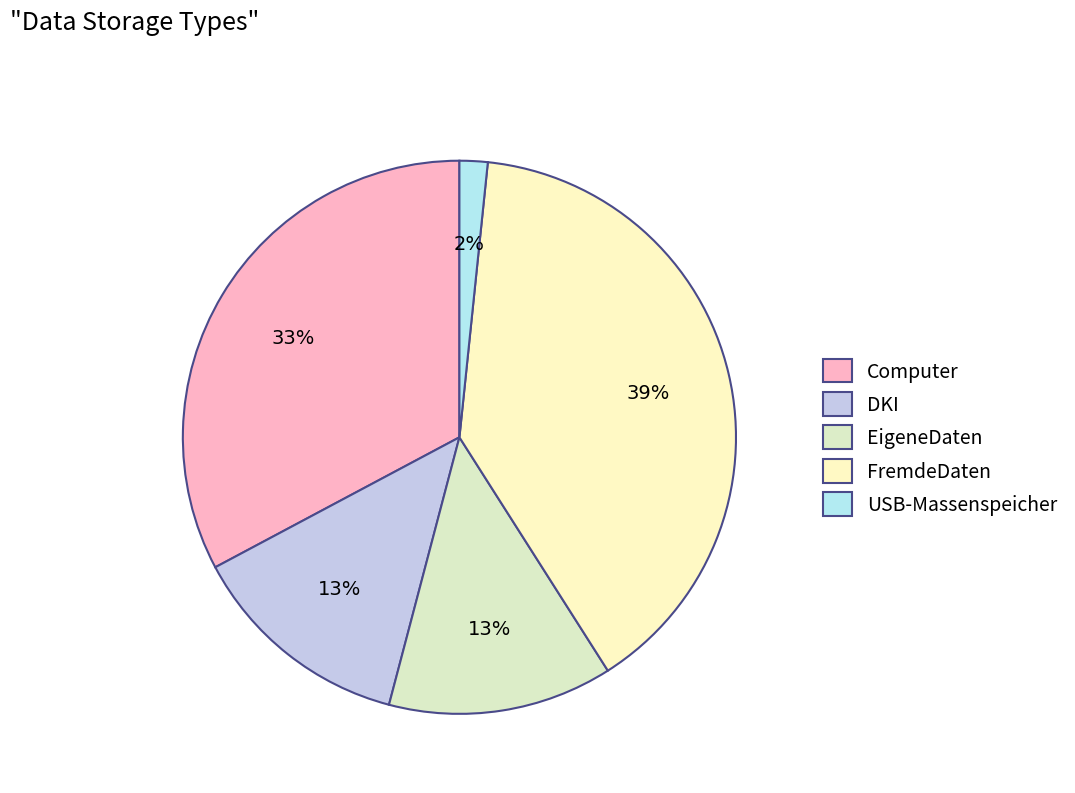

Is the sum of EigeneDaten and FremdeDaten greater than half?

Yes